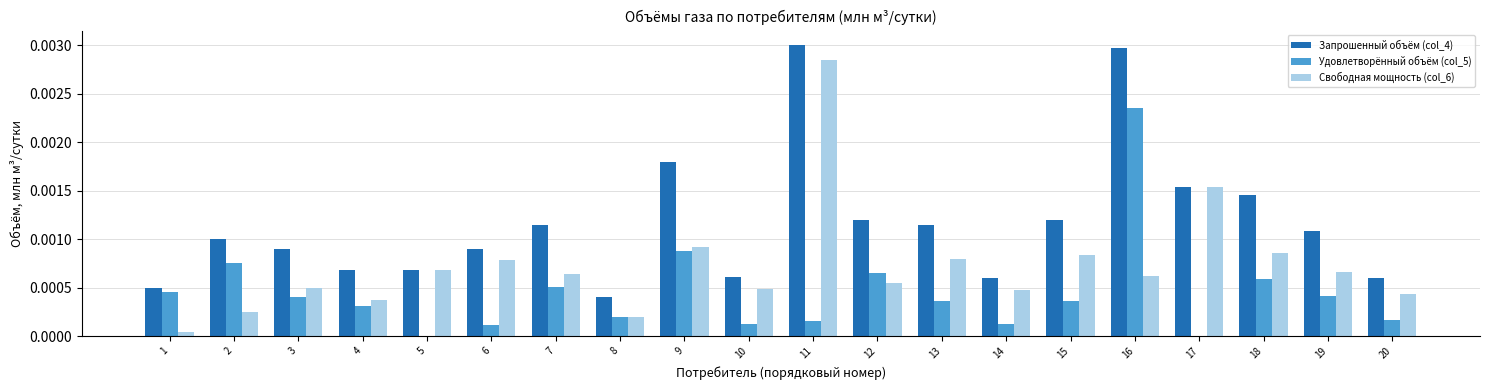

Does the chart contain stacked bars?

No